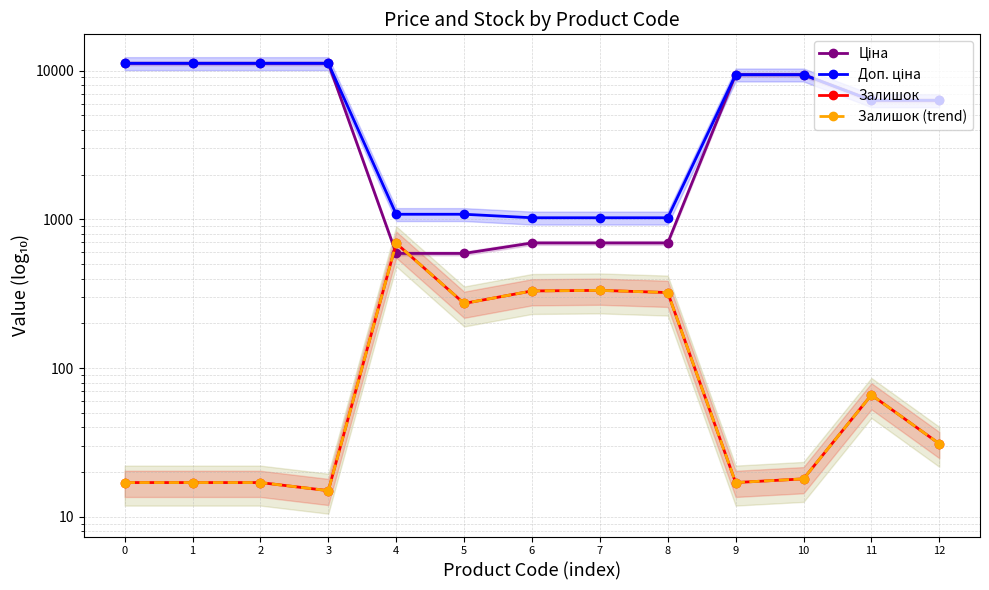

List the labels in order of Доп. ціна value, largest first.

0, 1, 2, 3, 9, 10, 11, 12, 4, 5, 6, 7, 8